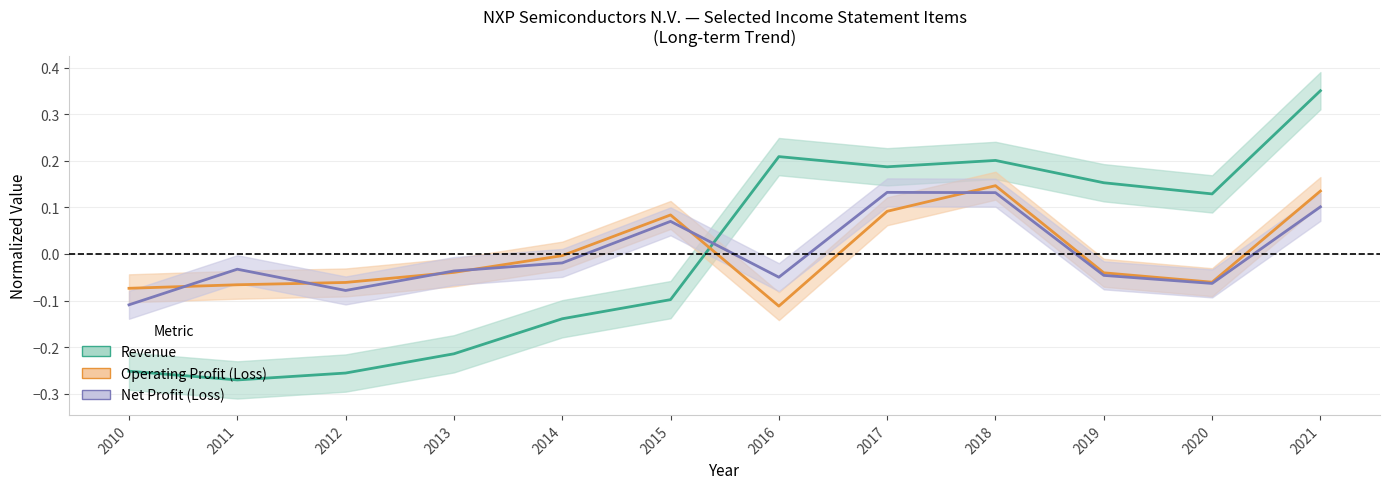

Reading left to right, extract all data points from this chart.

Revenue: -0.3	-0.3	-0.3	-0.2	-0.1	-0.1	0.2	0.2	0.2	0.2	0.1	0.4
Operating Profit (Loss): -0.1	-0.1	-0.1	-0.0	-0.0	0.1	-0.1	0.1	0.1	-0.0	-0.1	0.1
Net Profit (Loss): -0.1	-0.0	-0.1	-0.0	-0.0	0.1	-0.0	0.1	0.1	-0.0	-0.1	0.1